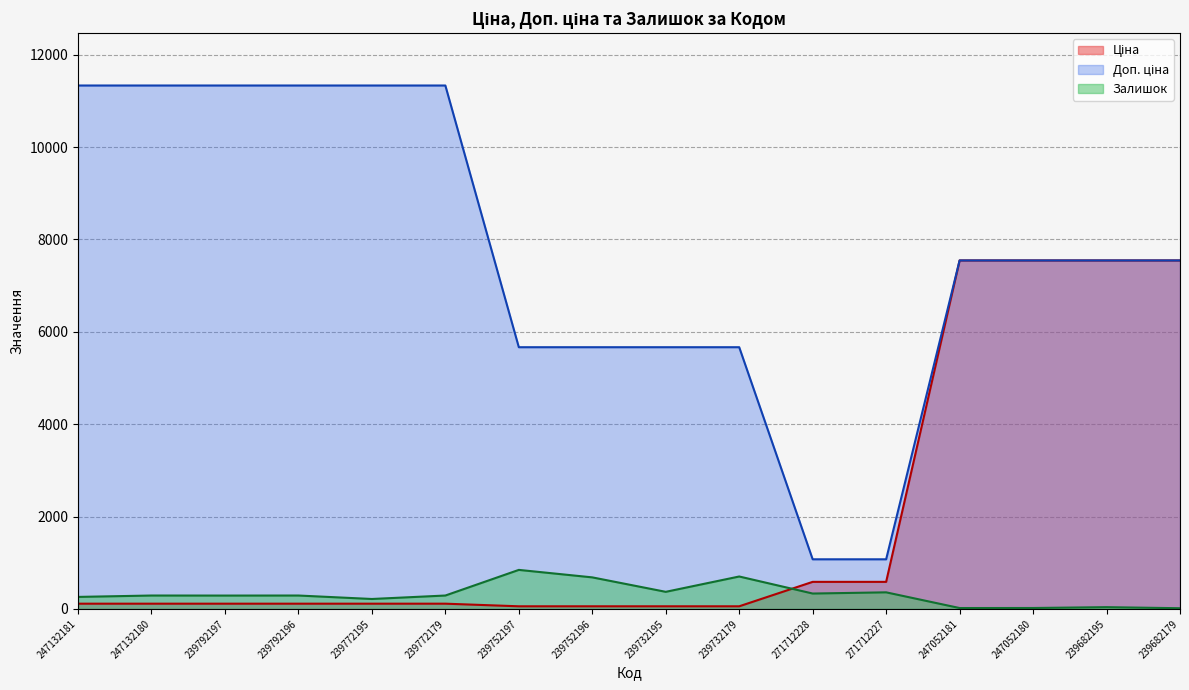

The value of Доп. ціна at 239792196 is 17349.9. True or false?

False